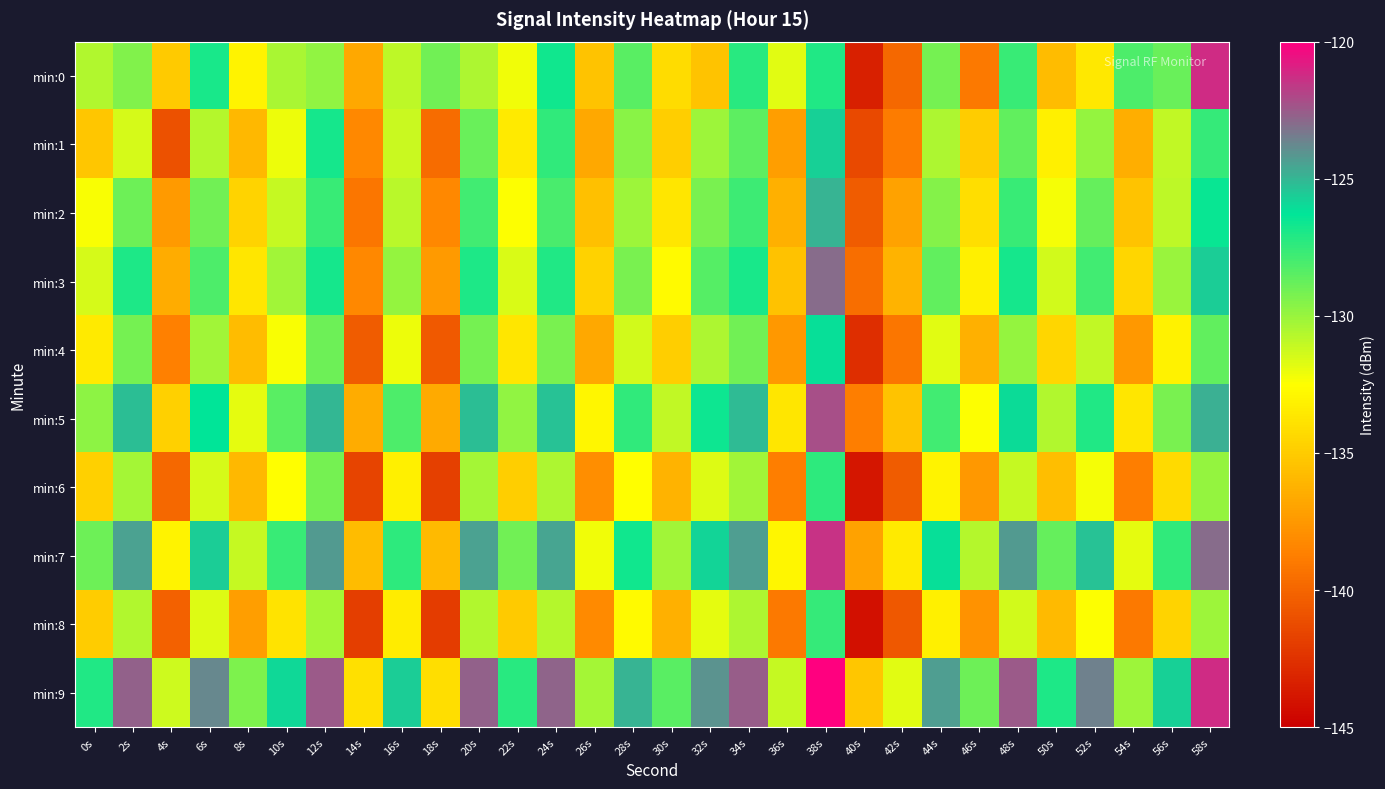

What is the maximum value shown in the chart?

-119.7